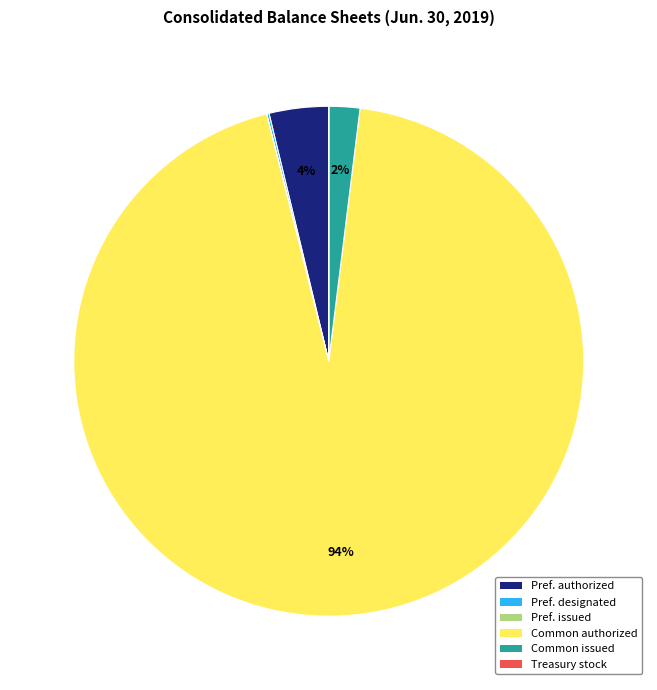

To the nearest percent, what is the difference between the largest and smallest slice percentages?

94%